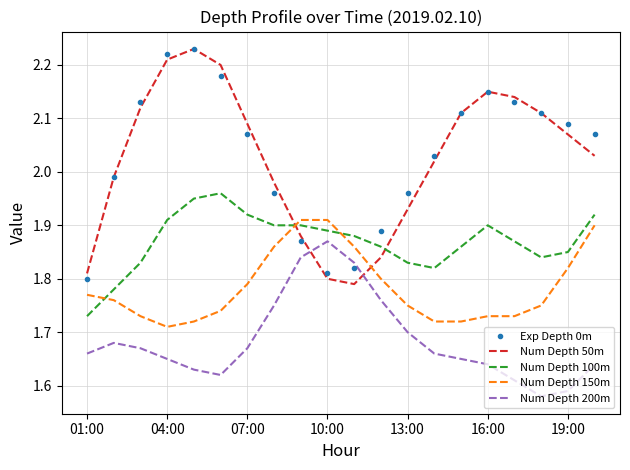

Which series ends up on top after the final intersection of Num Depth 50m and Num Depth 200m?

Num Depth 50m